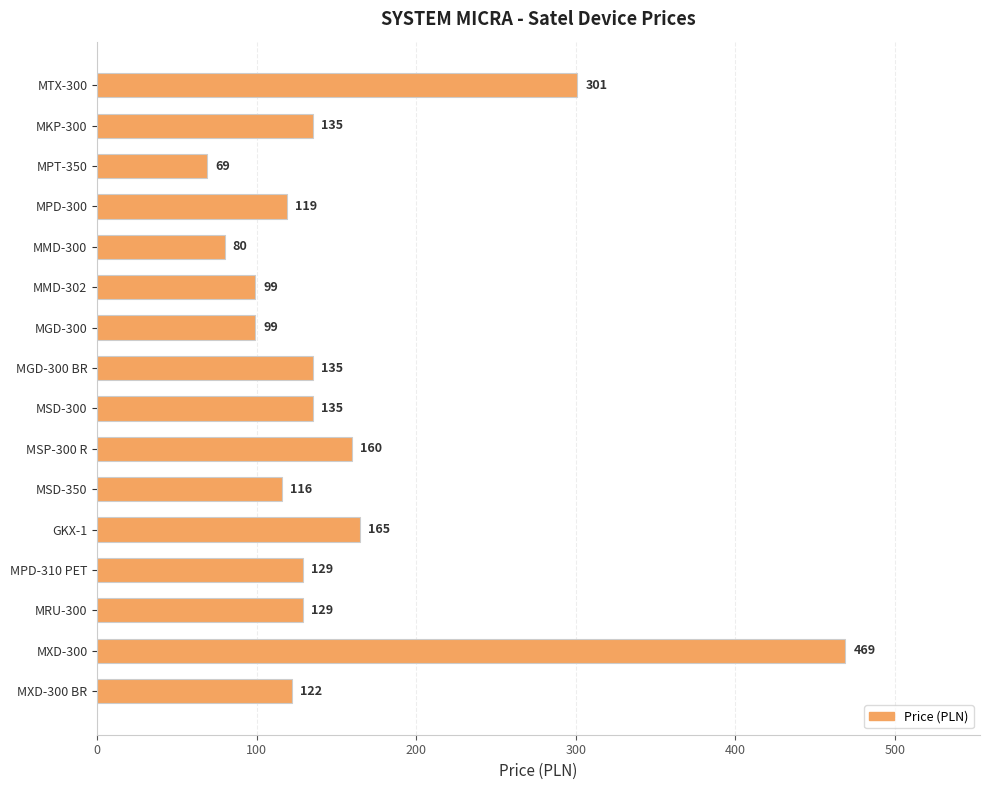

What is the label of the 7th bar from the bottom?

MSP-300 R